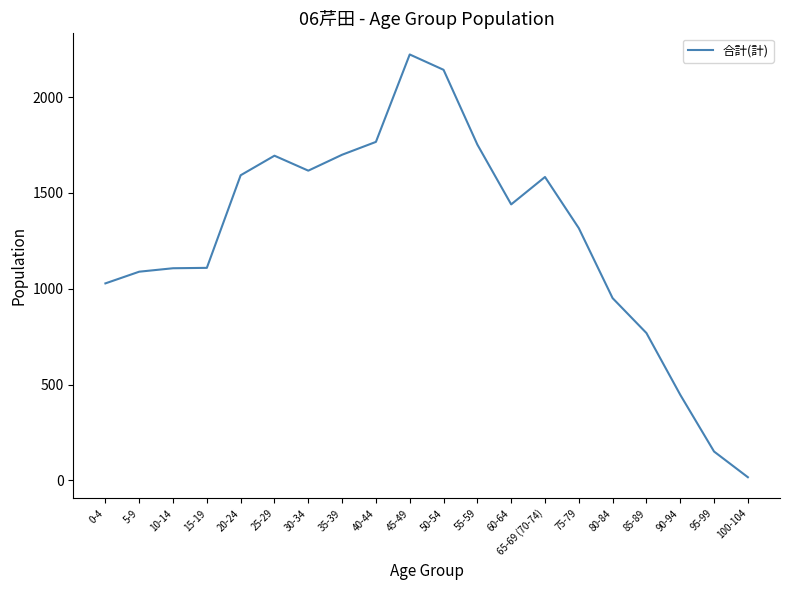

What value does the data have at 50-54, to the nearest 100?

2100